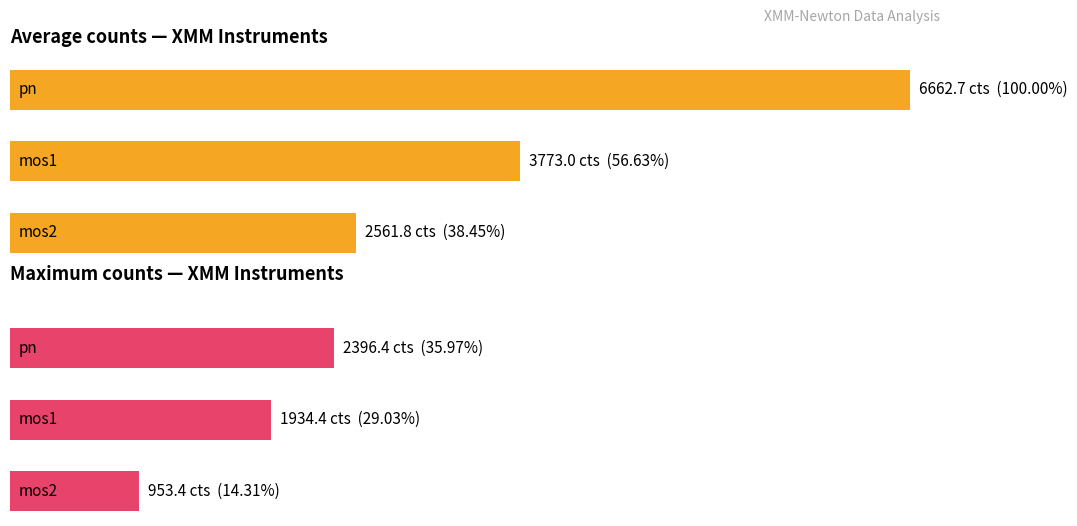

How many groups of bars are there?

3